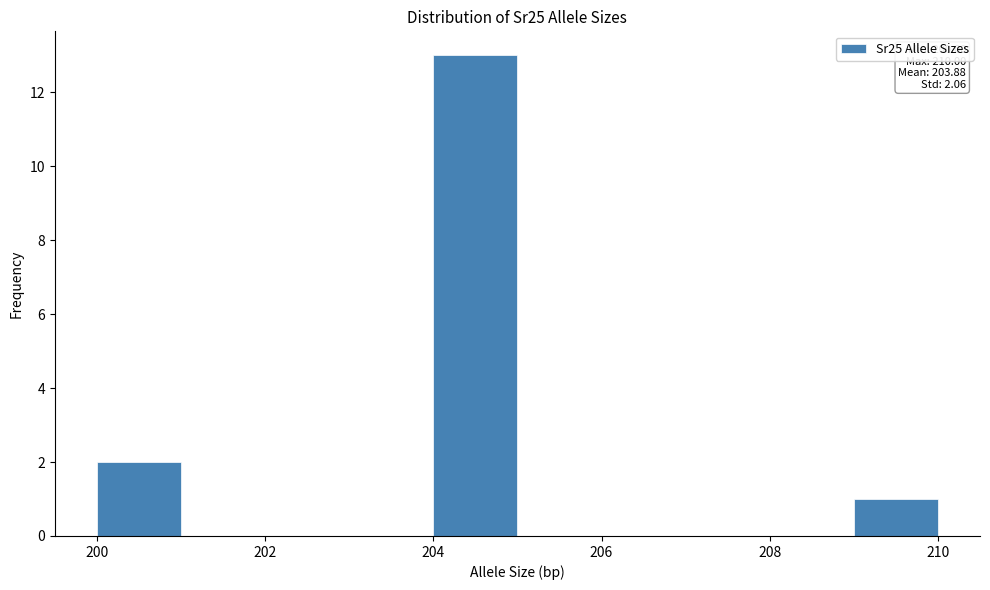

Which range on the x-axis has the tallest bar?

204 to 205